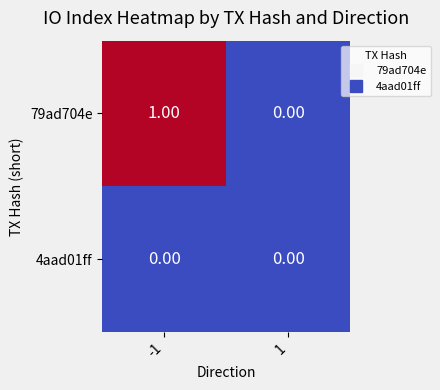

Is the value of 79ad704e at -1 greater than the value of 4aad01ff at -1?

Yes